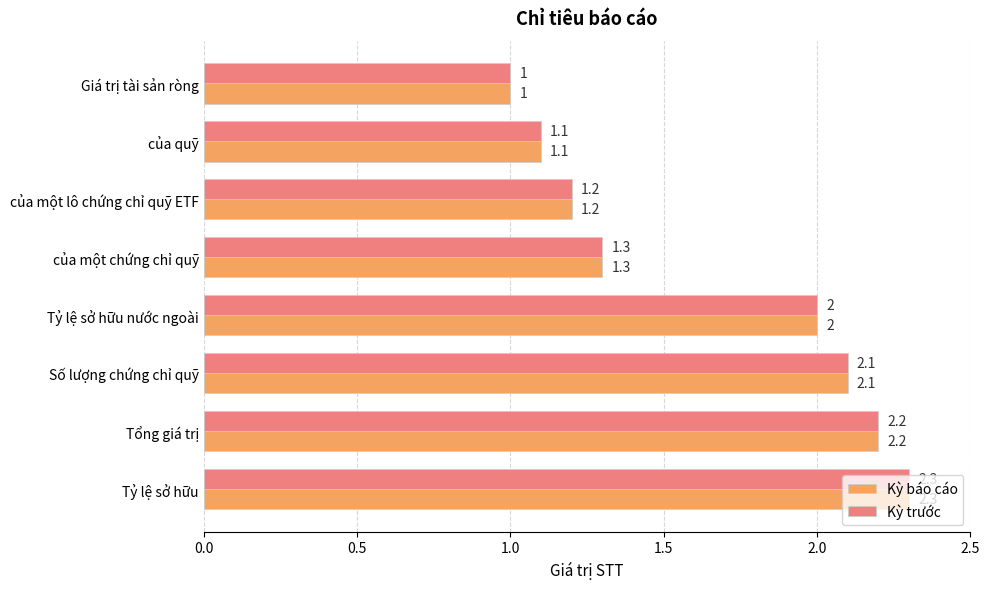

What value does the Kỳ báo cáo series have at của một chứng chỉ quỹ?

1.3